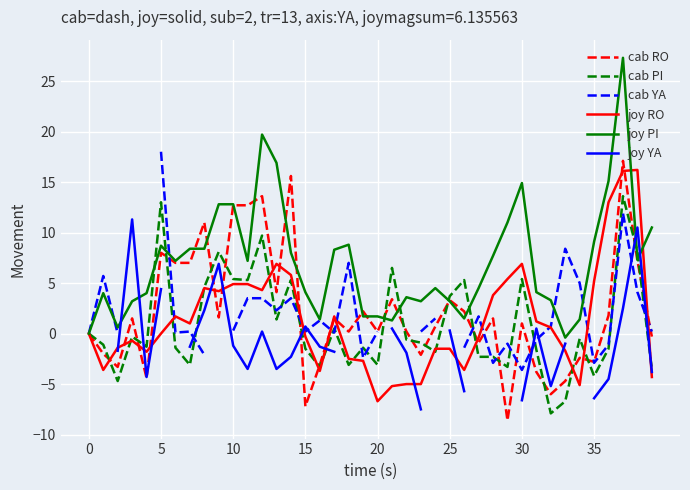

Count the number of data series in this chart.

6